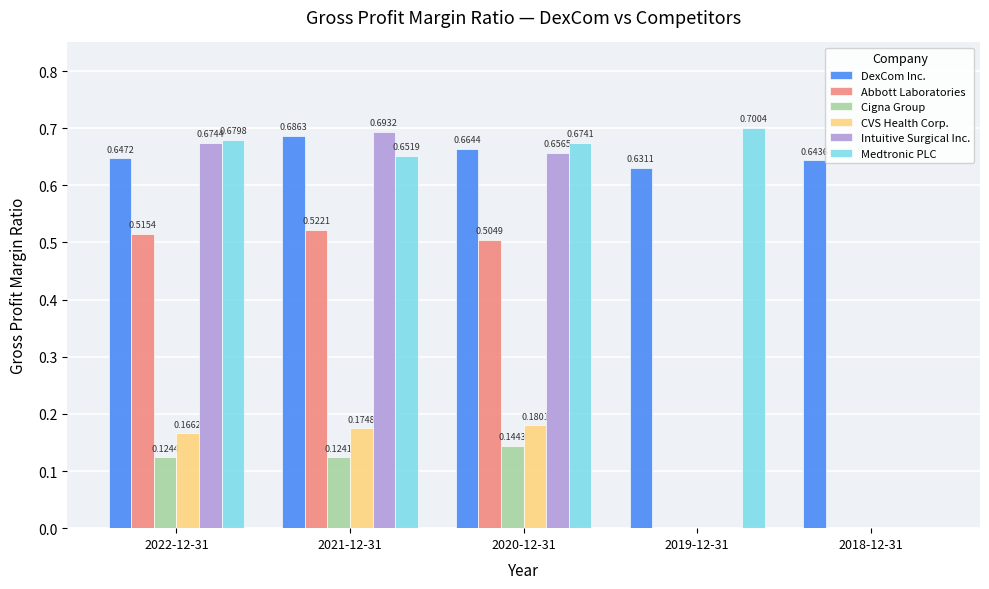

True or false: Cigna Group has a value of 0.2 at 2021-12-31.

False